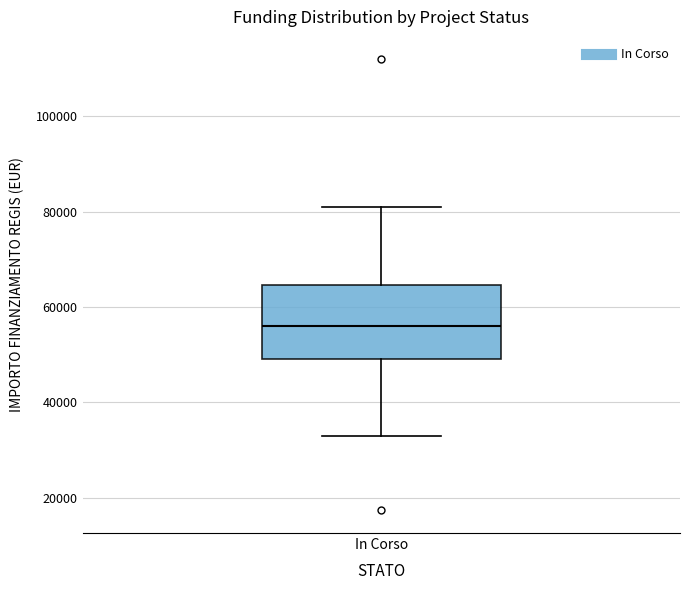

Read this box plot against the y-axis: the position of the median line, the range covered by the box, and the ends of both whiskers. The values are not printed on the chart, so give them approximately, as read against the axis.

median 56000, box 50000 to 64000, whiskers 32000 to 80000